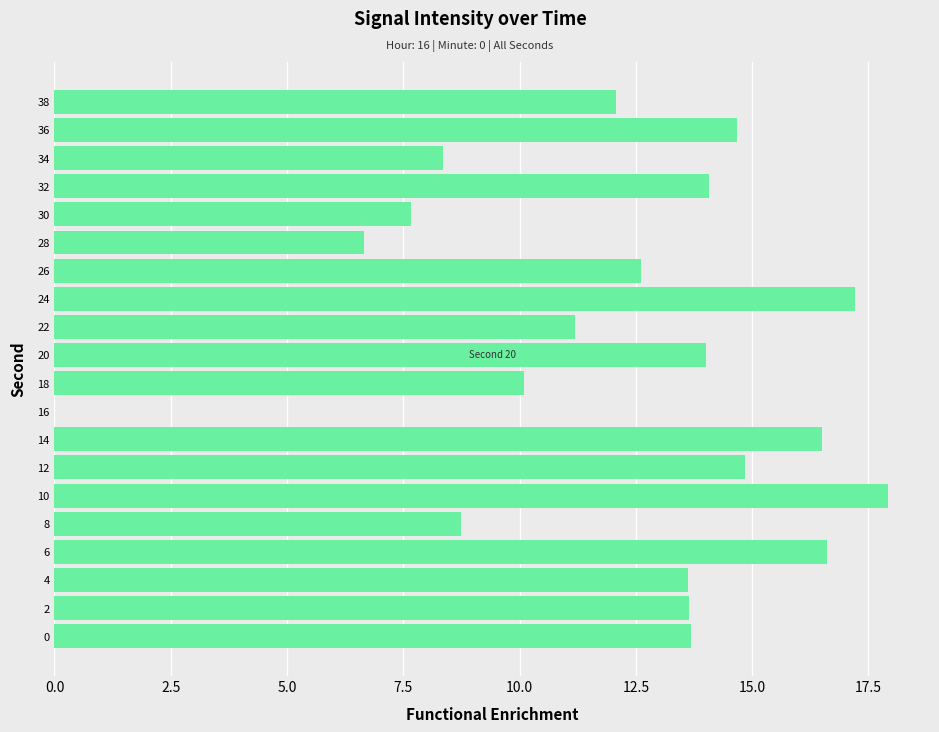

What is the approximate value at 28?

6.6